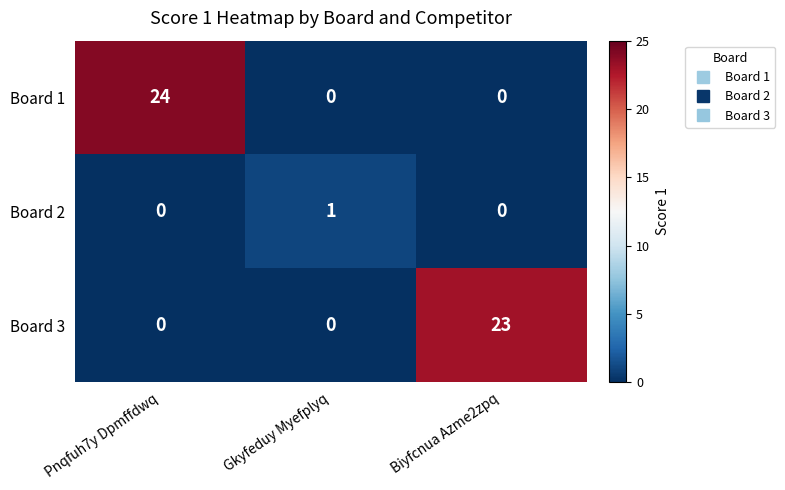

Rank the series by their maximum value, from highest to lowest.

Board 1, Board 3, Board 2